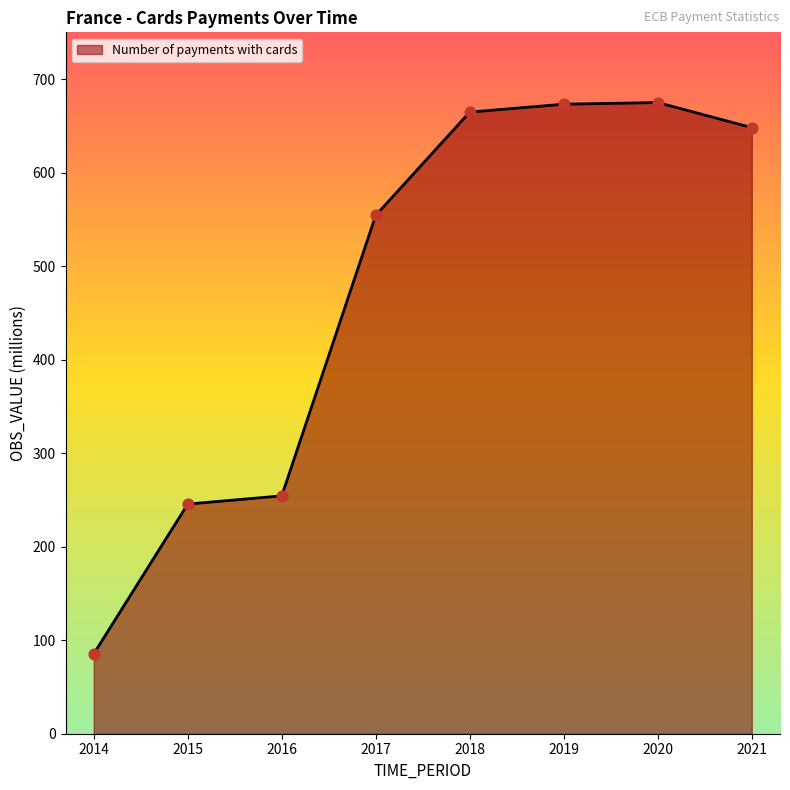

What is the change in value from 2016 to 2019?

+418.8